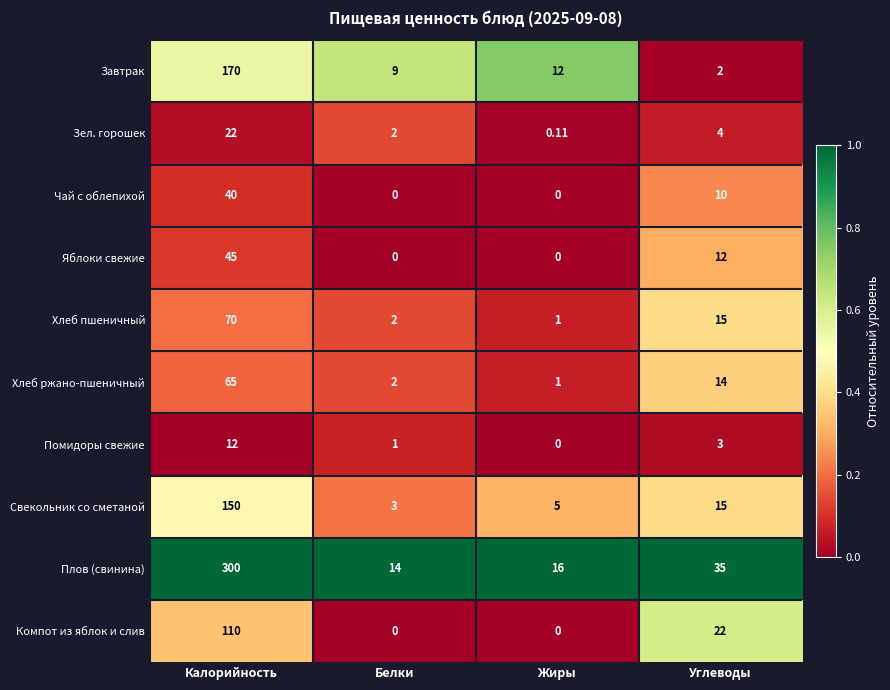

Which series changed the most between Калорийность and Белки?

Плов (свинина)